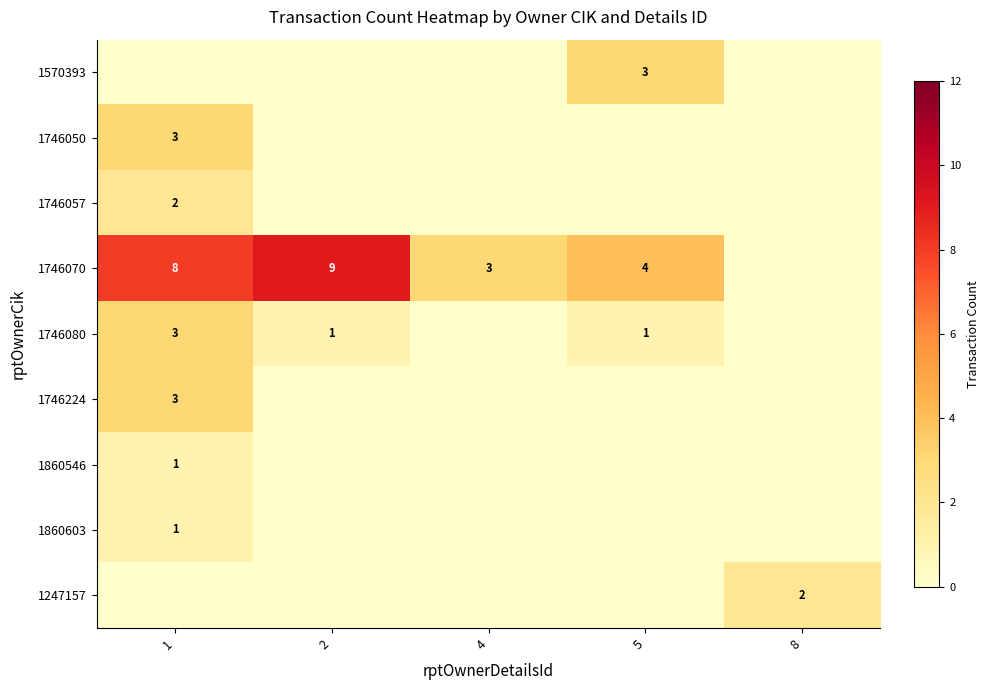

The value of 1860546 at 1 is 2. True or false?

False